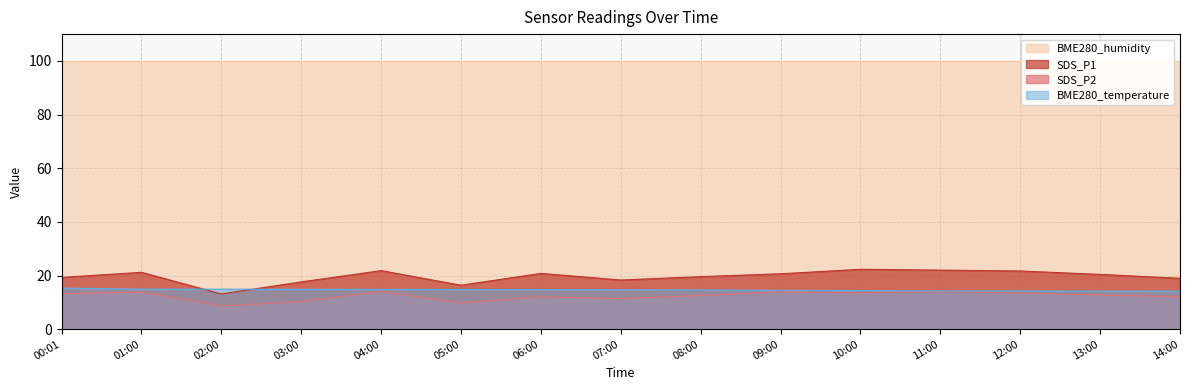

Count the number of categories in the chart.

15